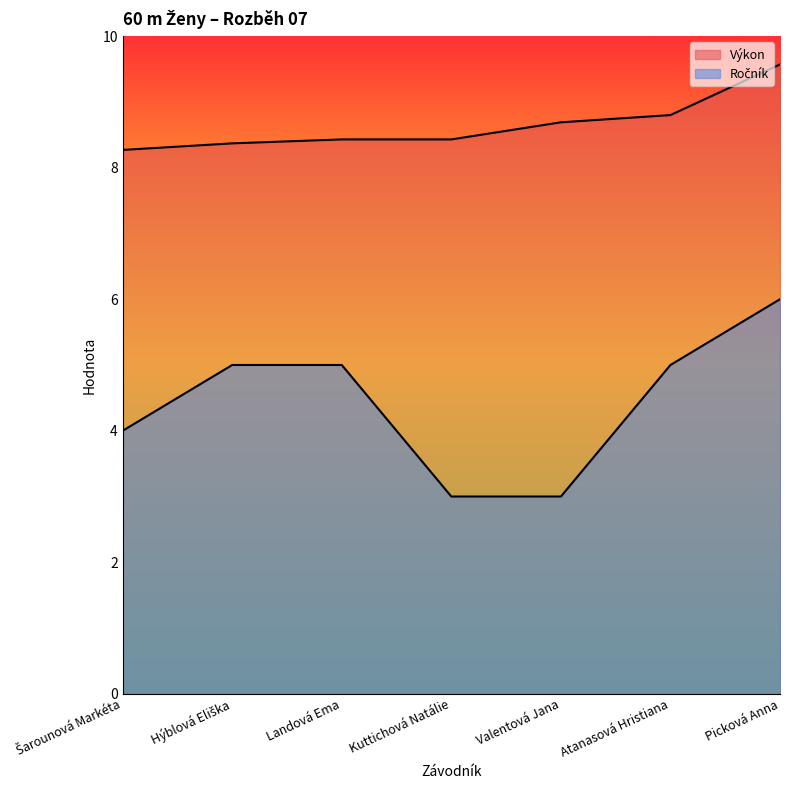

What is the sum of the Ročník values at Kuttichová Natálie and Picková Anna?

9.0